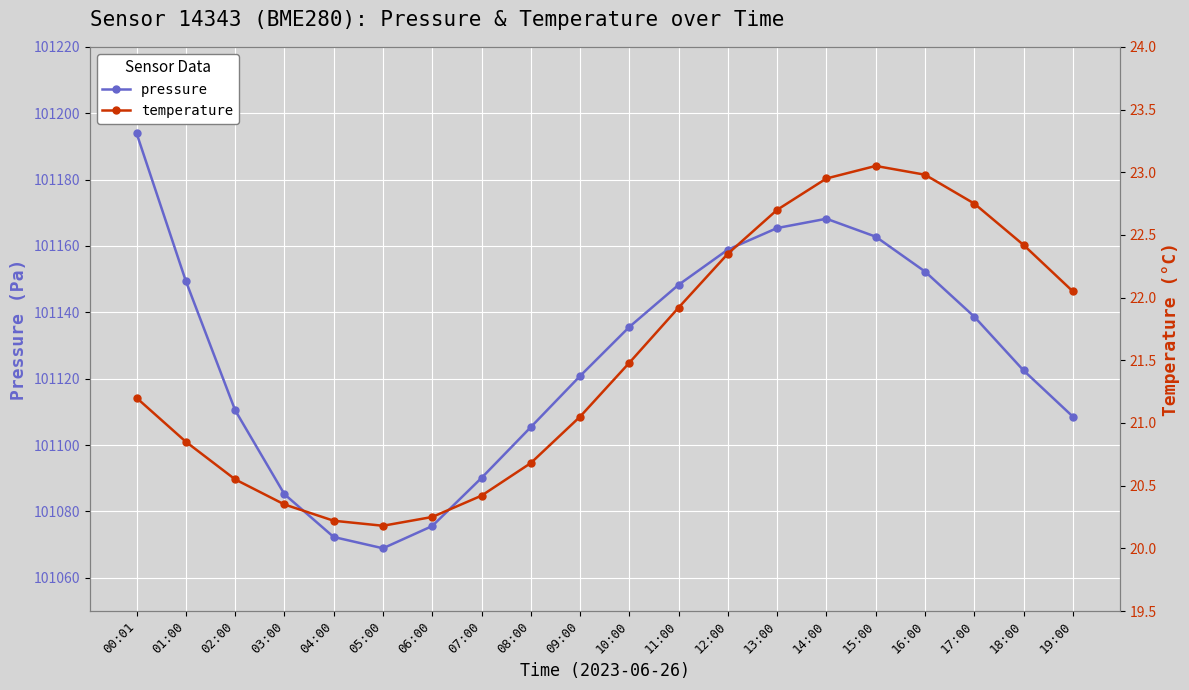

What are all the series names shown in the legend?

pressure, temperature